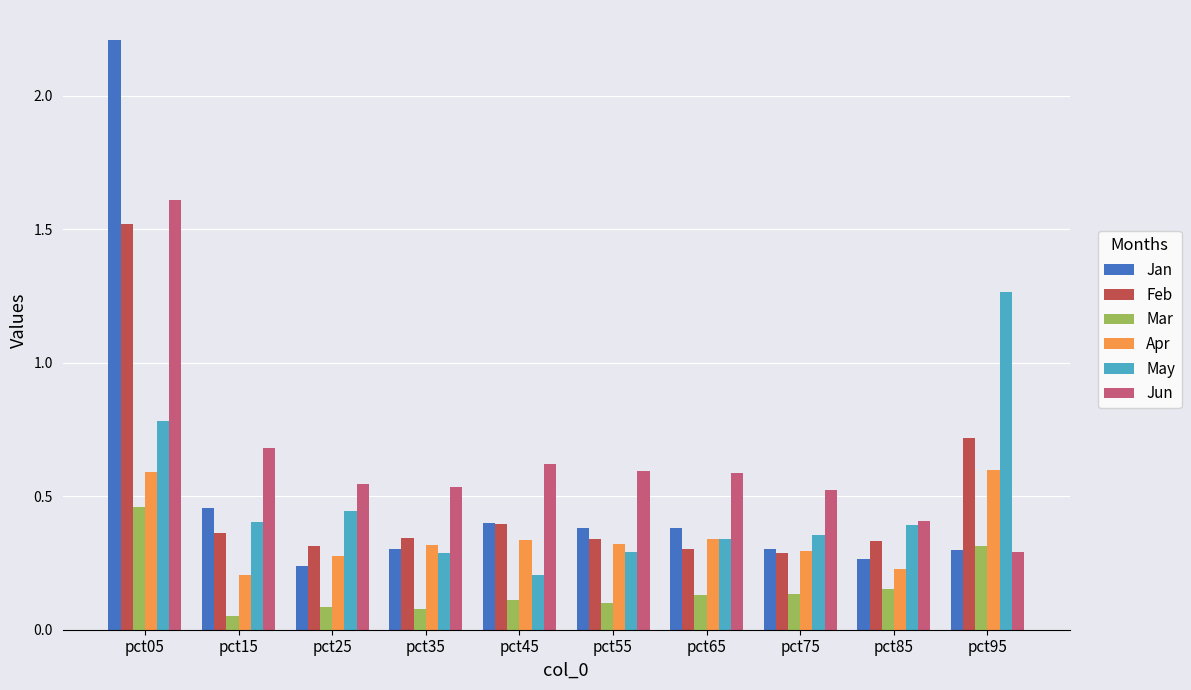

What is the greatest value displayed?

2.2